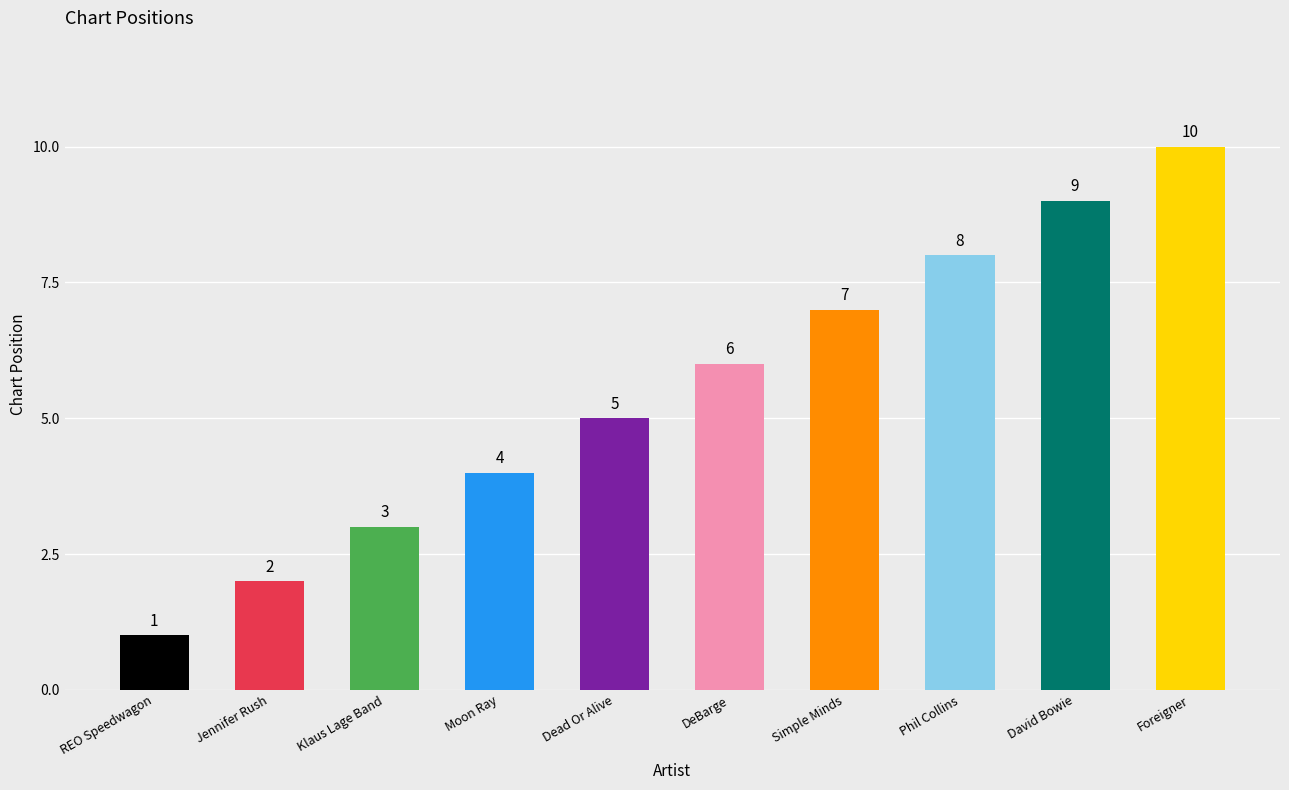

Where is the data nearest to the value 5?

Dead Or Alive